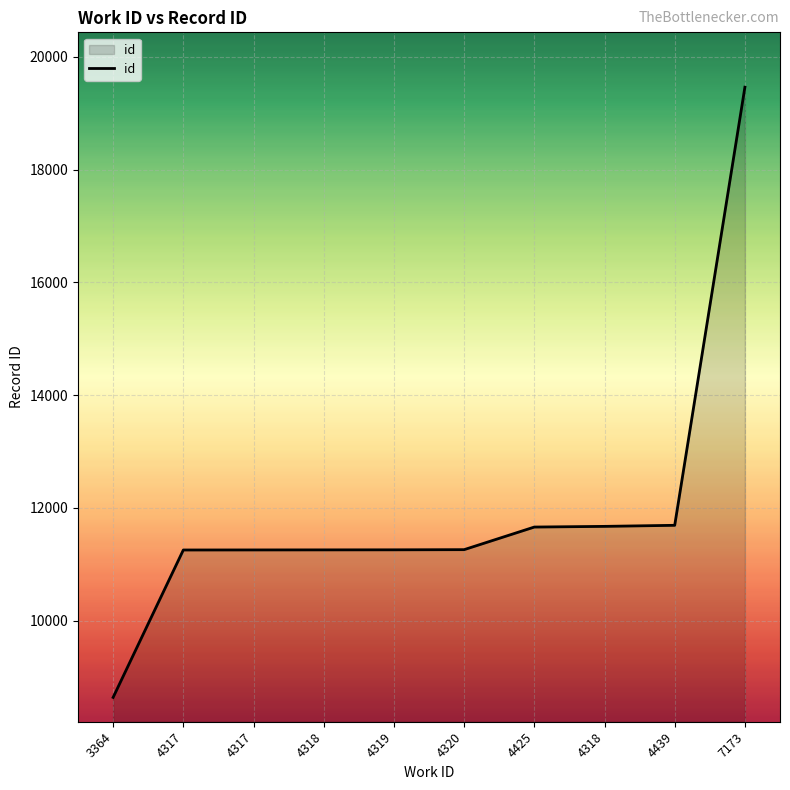

How many lines are shown in the chart?

1